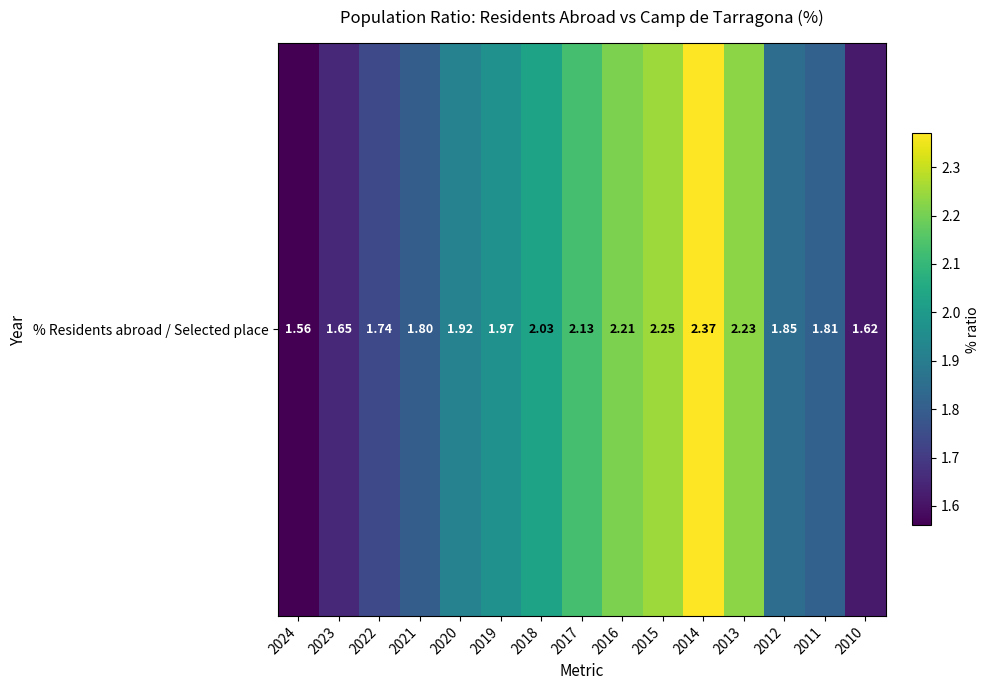

Reading right to left, list all the values displayed in this chart.

2010=1.6	2011=1.8	2012=1.9	2013=2.2	2014=2.4	2015=2.2	2016=2.2	2017=2.1	2018=2.0	2019=2.0	2020=1.9	2021=1.8	2022=1.7	2023=1.6	2024=1.6